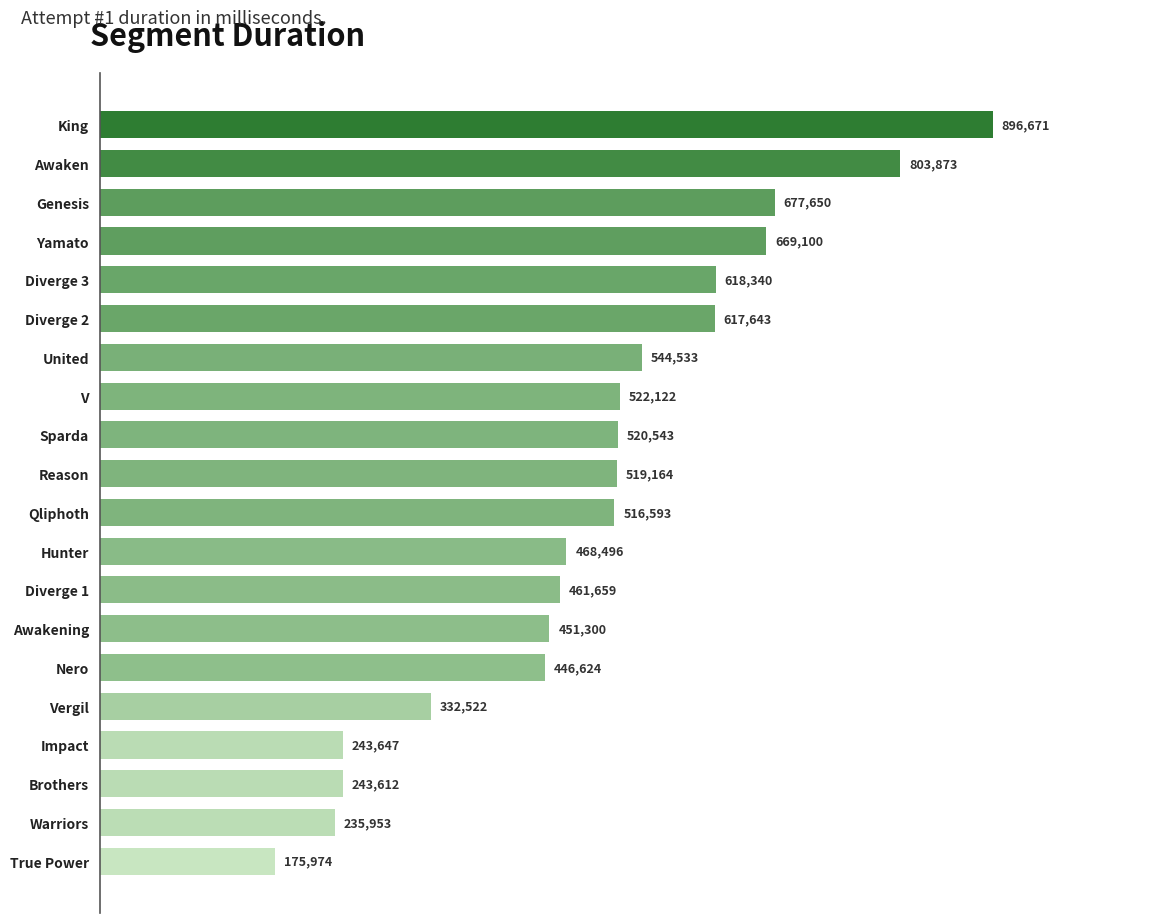

List the labels in order of value, largest first.

King, Awaken, Genesis, Yamato, Diverge 3, Diverge 2, United, V, Sparda, Reason, Qliphoth, Hunter, Diverge 1, Awakening, Nero, Vergil, Impact, Brothers, Warriors, True Power